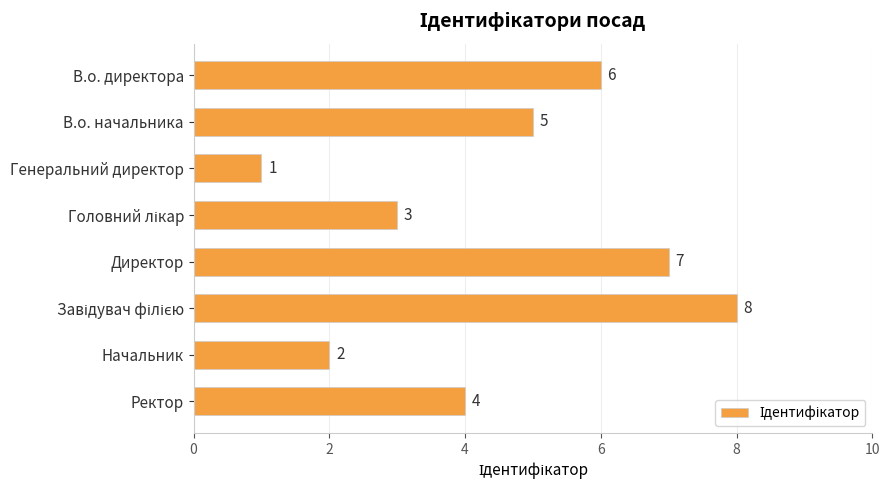

What is the change in value from В.о. начальника to Директор?

+2